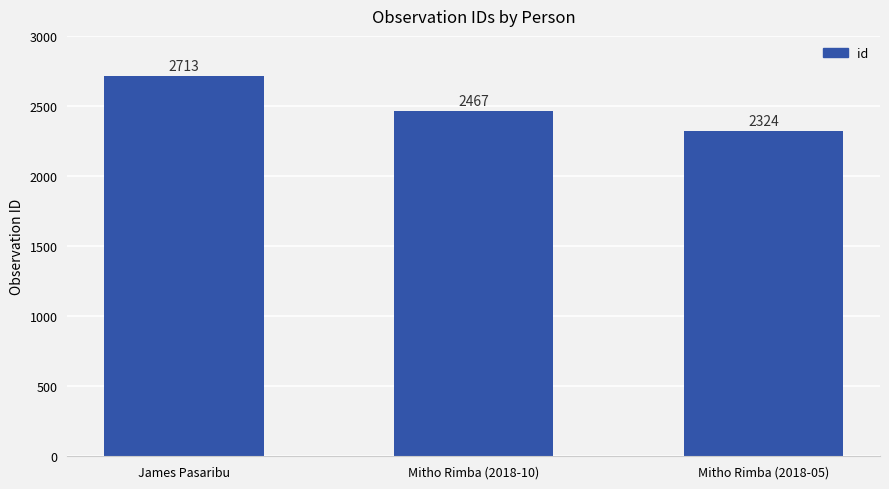

What is the greatest value displayed?

2713